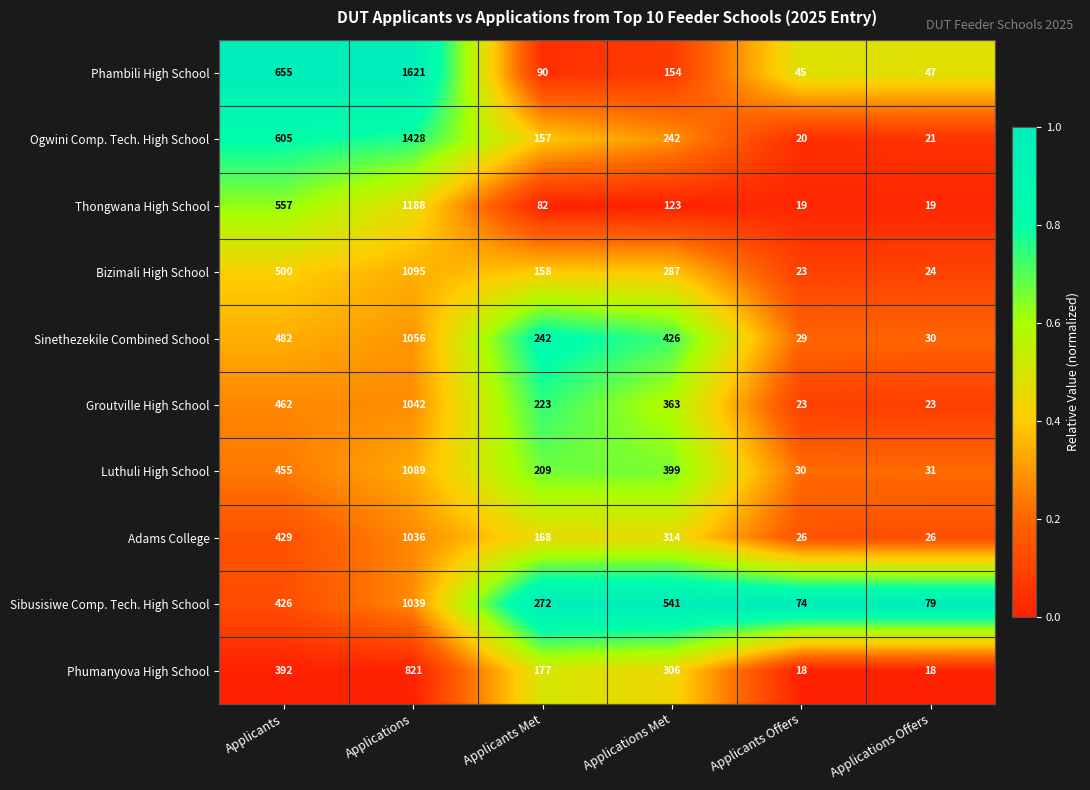

The value of Phumanyova High School at Applicants is 655. True or false?

False